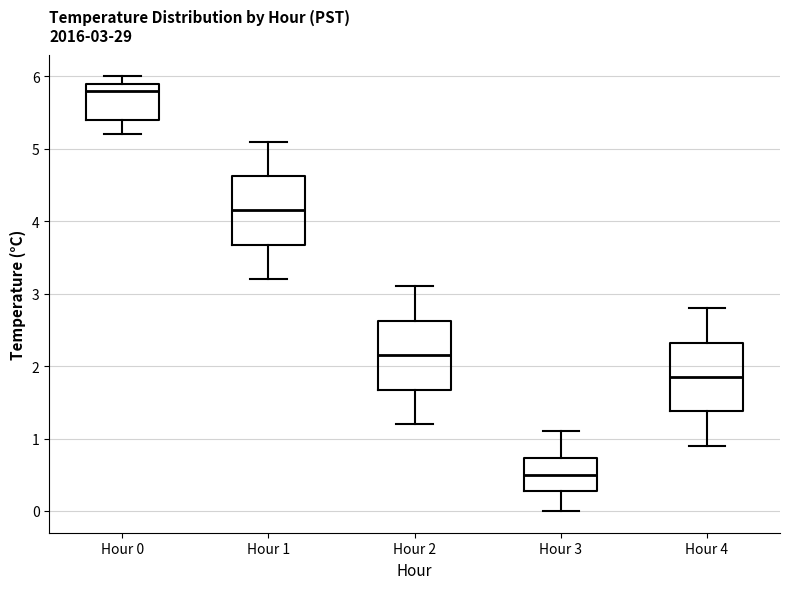

Which box has the lowest median line?

Hour 3